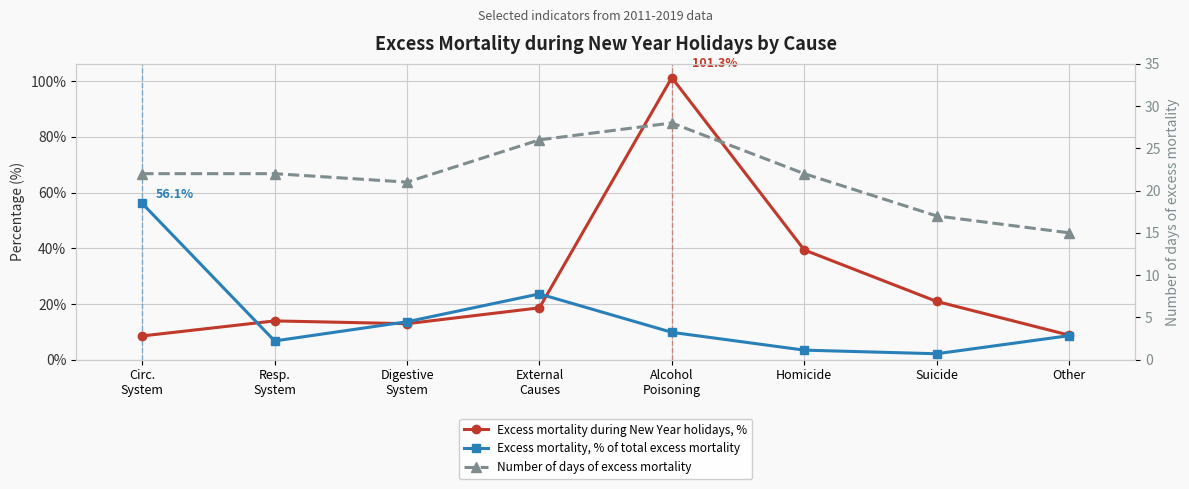

Does the chart have visible grid lines?

Yes